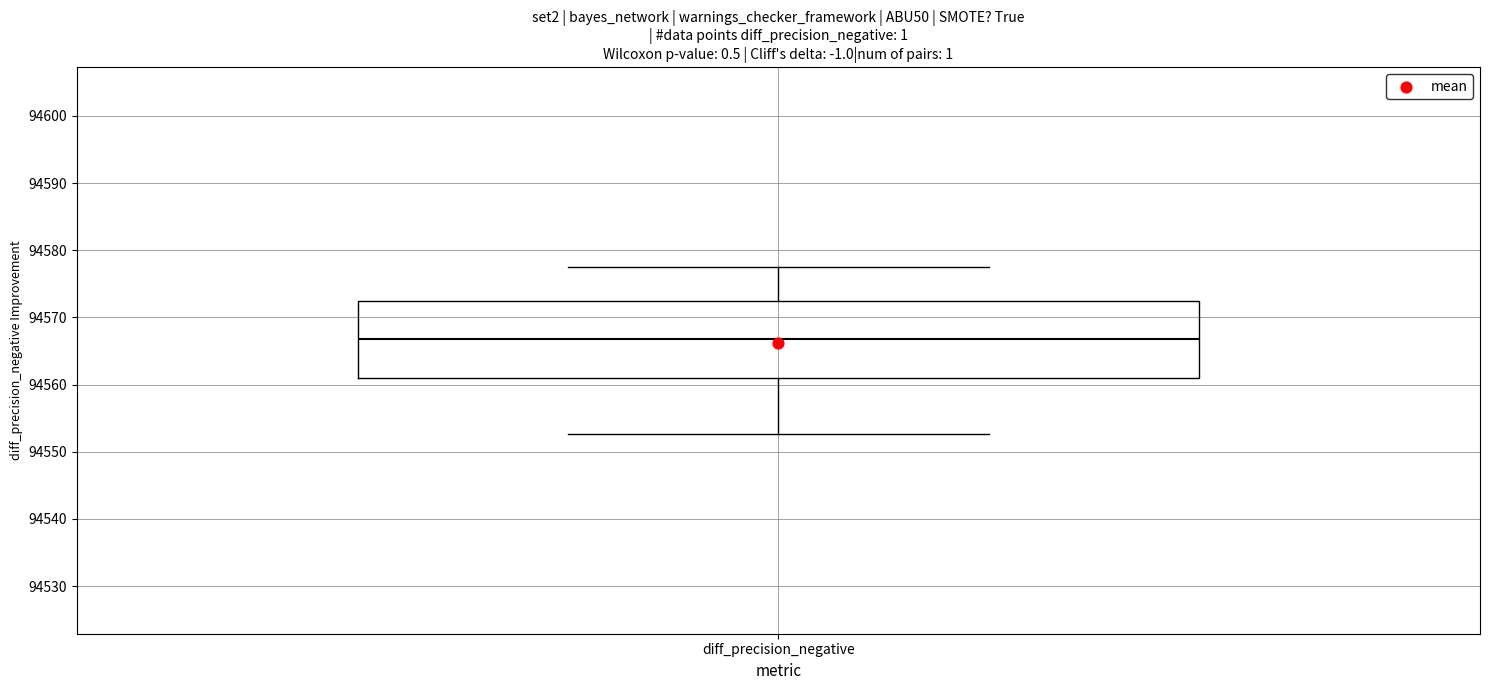

Read this box plot against the y-axis: the position of the median line, the range covered by the box, and the ends of both whiskers. The values are not printed on the chart, so give them approximately, as read against the axis.

median 94567, box 94561 to 94572, whiskers 94553 to 94577